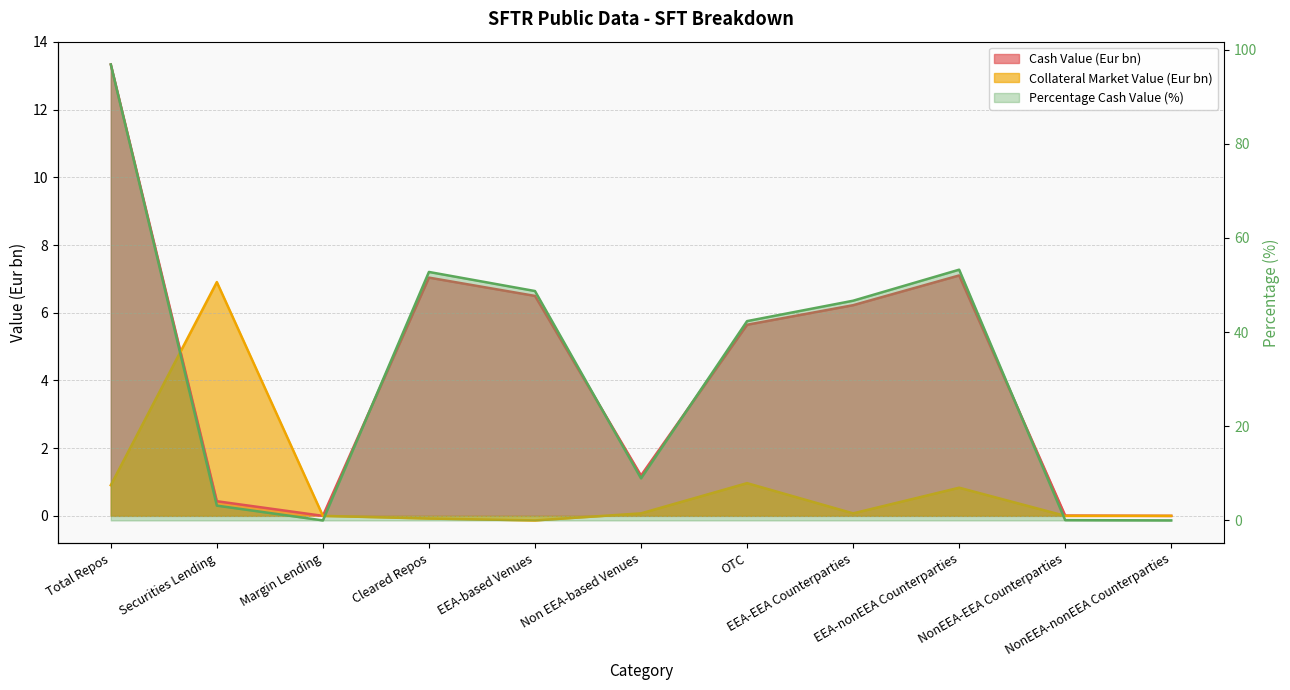

At which category does the chart reach its minimum across all series?

EEA-based Venues